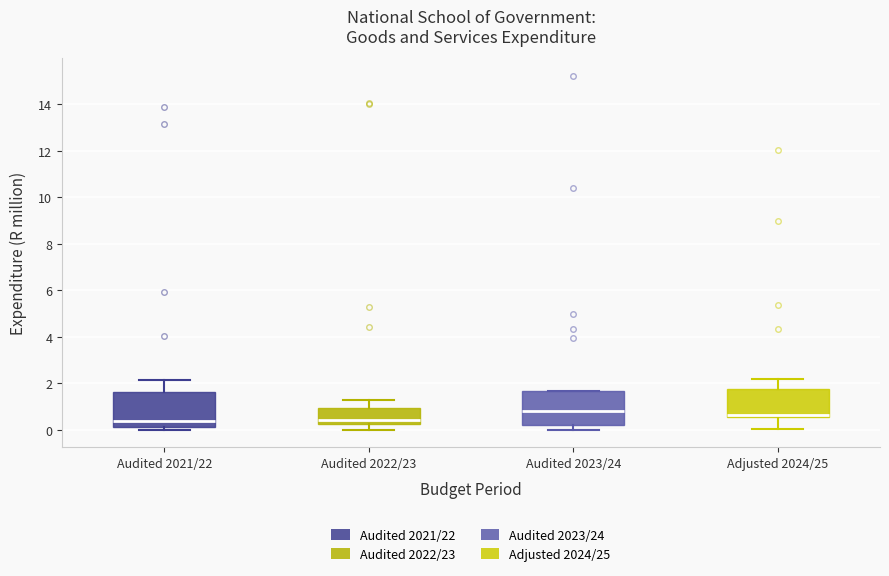

Where is the lower edge of the box for Audited 2023/24 on the y-axis? The values are not printed on the chart, so give them approximately, as read against the axis.

0.2